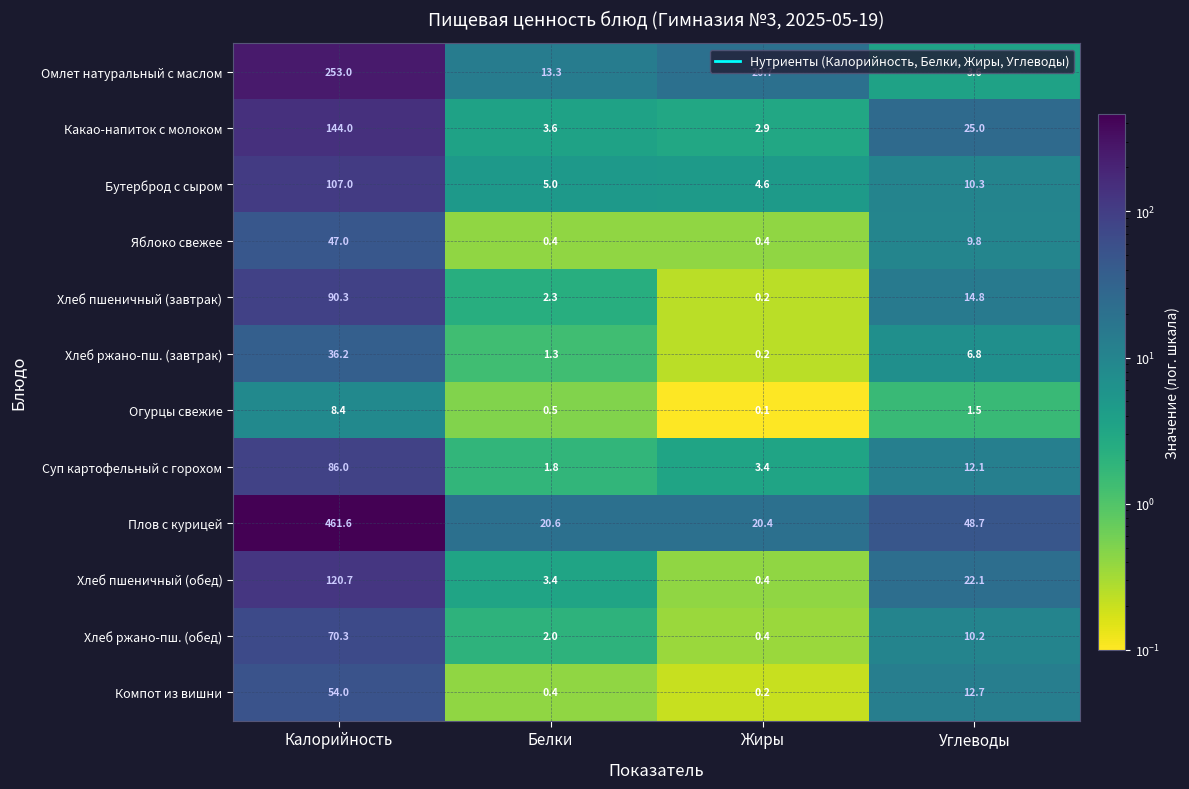

At which category is the sum across all series the highest?

Калорийность